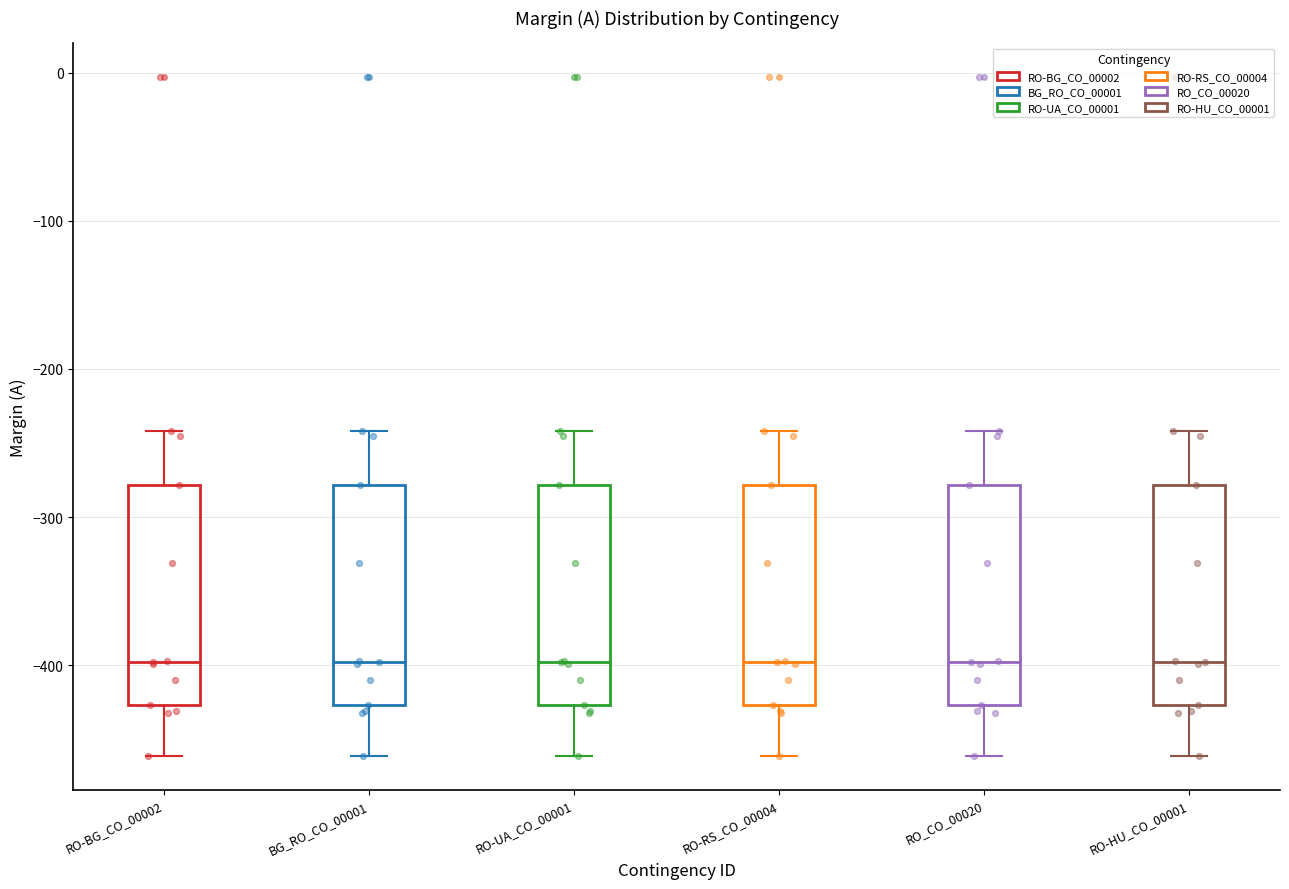

Where is the lower edge of the box for RO-BG_CO_00002 on the y-axis? The values are not printed on the chart, so give them approximately, as read against the axis.

-430